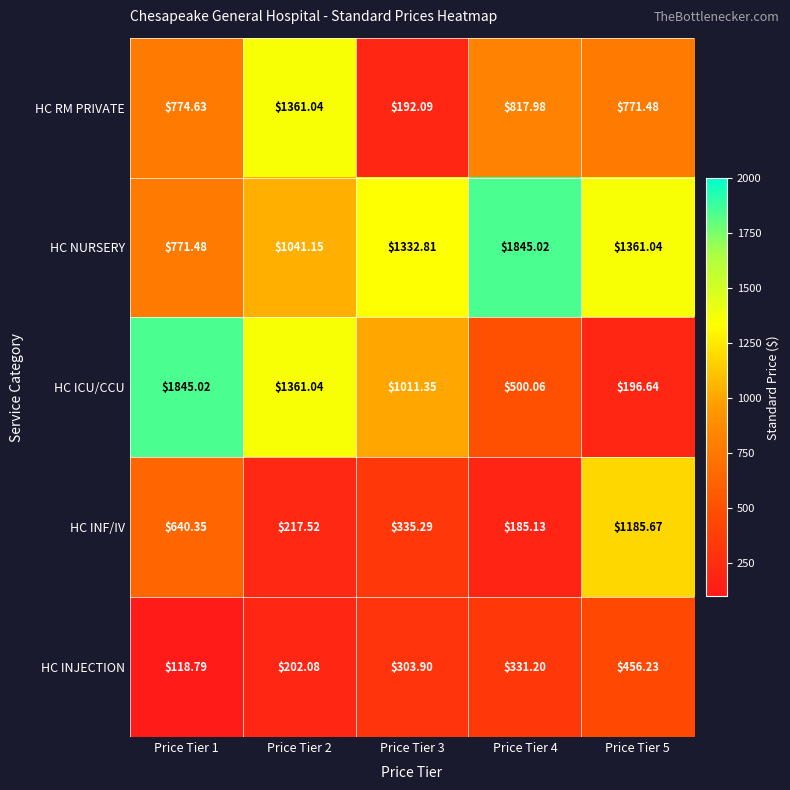

Which series changed the most between Price Tier 2 and Price Tier 3?

HC RM PRIVATE